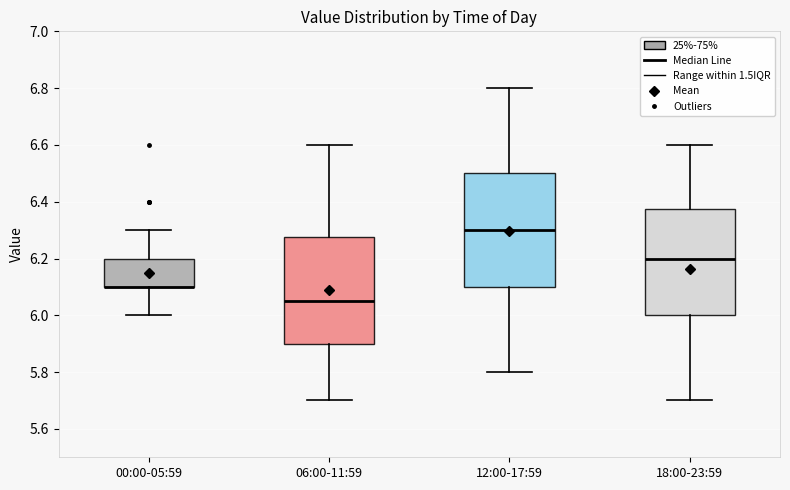

Reading left to right, transcribe this box plot: for each box, give where its median line is, the range the box spans, and where its two whiskers end, as read against the y-axis. The values are not printed on the chart, so give them approximately, as read against the axis.

00:00-05:59: median 6.10 (drawn on the box's lower edge), box 6.10 to 6.20, whiskers 6.00 to 6.30
06:00-11:59: median 6.06, box 5.90 to 6.28, whiskers 5.70 to 6.60
12:00-17:59: median 6.30, box 6.10 to 6.50, whiskers 5.80 to 6.80
18:00-23:59: median 6.20, box 6.00 to 6.38, whiskers 5.70 to 6.60